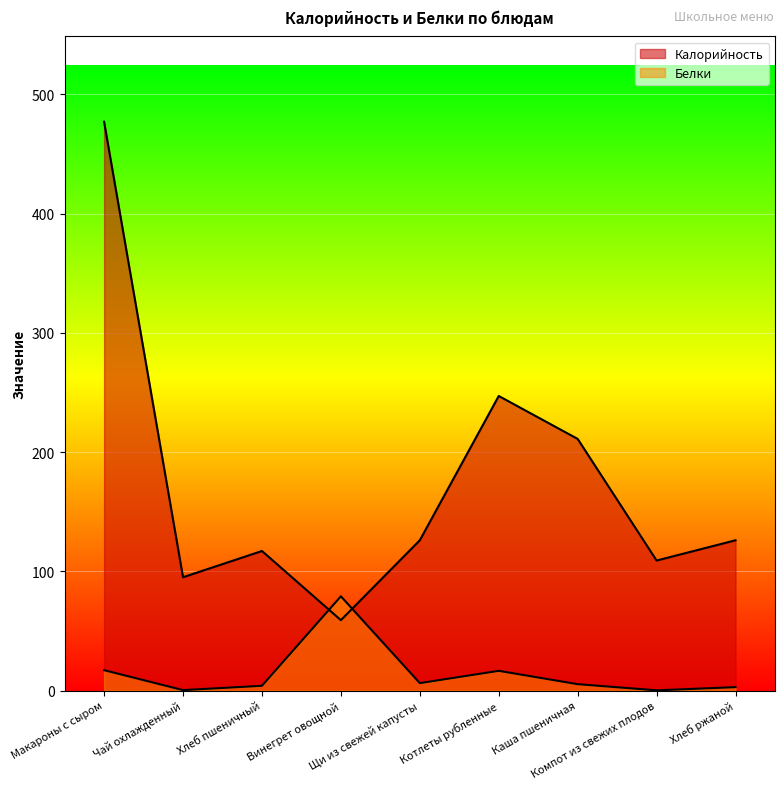

How many data points does each series have?

9